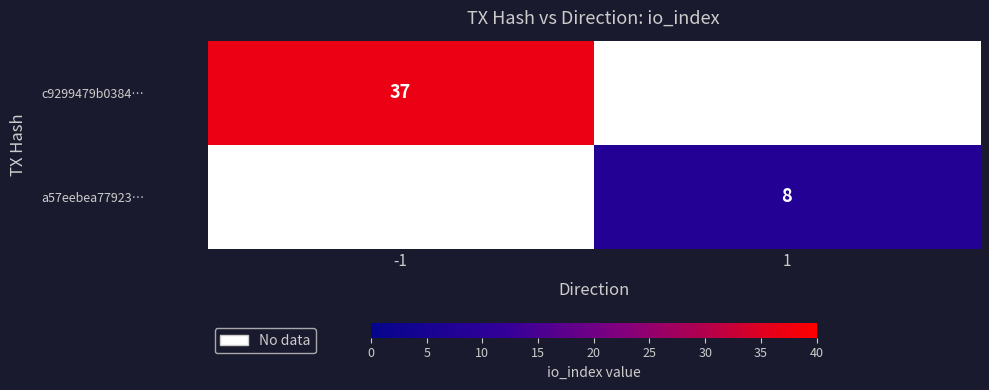

True or false: c9299479b0384… has a value of 15 at -1.

False